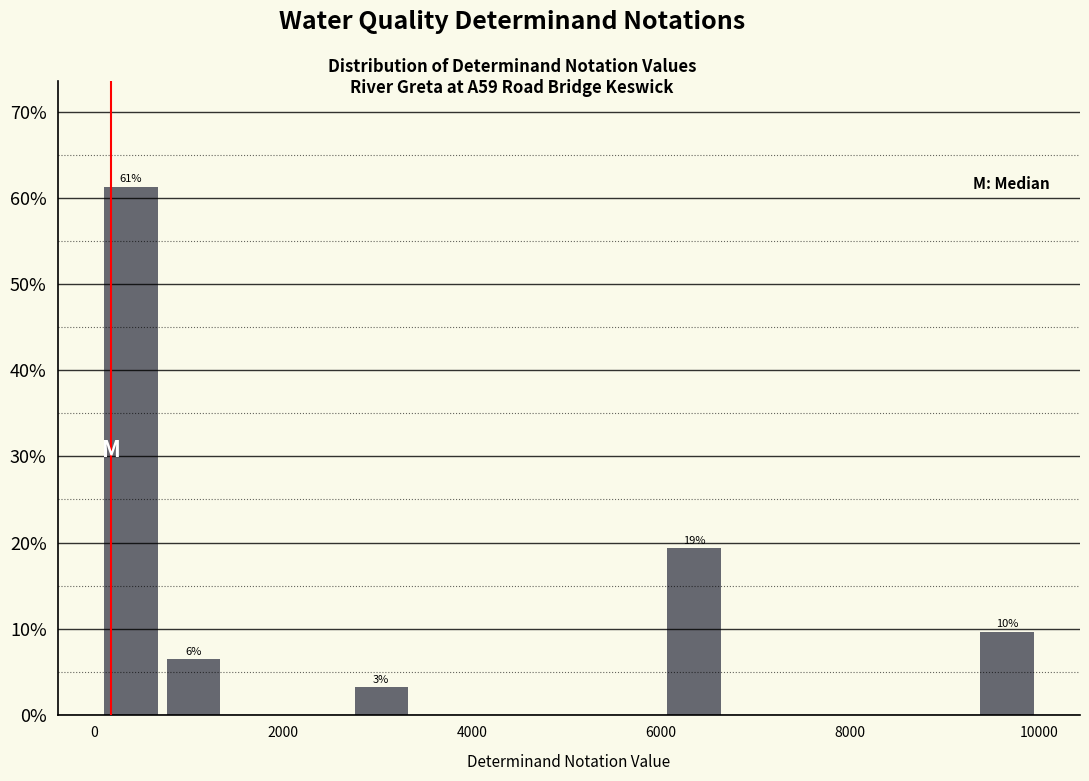

Read against the x-axis, roughly where is the centre of the tallest bar?

400